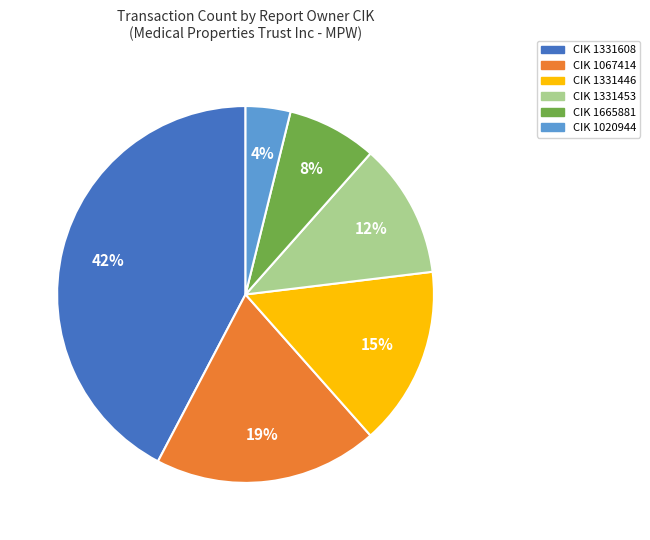

How many slices are in this pie chart?

6